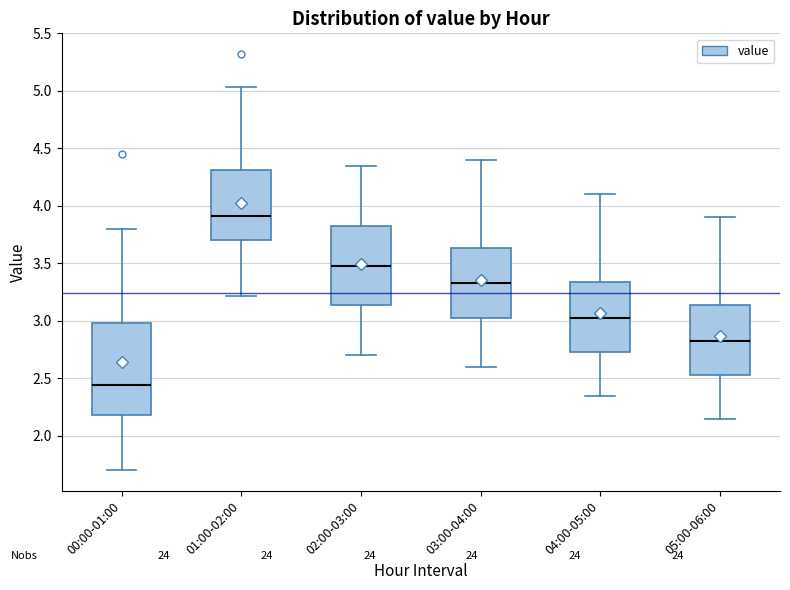

Reading left to right, read every box against the y-axis: the position of its median line, the range the box covers, and the ends of its whiskers. The values are not printed on the chart, so give them approximately, as read against the axis.

00:00-01:00: median 2.45, box 2.20 to 3.00, whiskers 1.70 to 3.80
01:00-02:00: median 3.90, box 3.70 to 4.30, whiskers 3.20 to 5.05
02:00-03:00: median 3.50, box 3.15 to 3.85, whiskers 2.70 to 4.35
03:00-04:00: median 3.35, box 3.05 to 3.65, whiskers 2.60 to 4.40
04:00-05:00: median 3.05, box 2.75 to 3.35, whiskers 2.35 to 4.10
05:00-06:00: median 2.85, box 2.55 to 3.15, whiskers 2.15 to 3.90